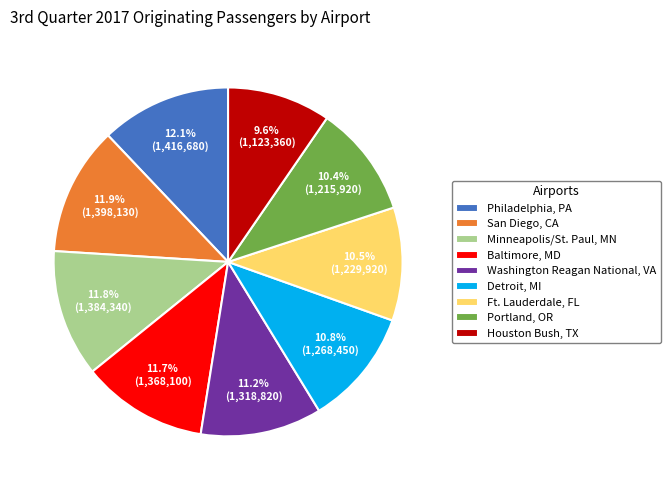

To the nearest percent, what is the combined percentage of Philadelphia, PA and Houston Bush, TX?

22%